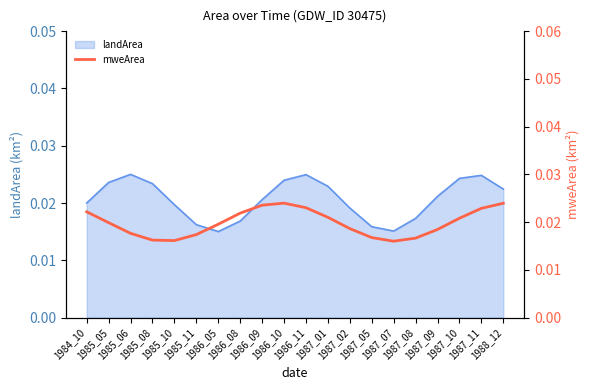

List the labels in order of value, smallest first.

1987_07, 1985_10, 1985_08, 1987_08, 1987_05, 1985_11, 1985_06, 1987_09, 1987_02, 1986_05, 1985_05, 1987_10, 1987_01, 1986_08, 1984_10, 1987_11, 1986_11, 1986_09, 1988_12, 1986_10